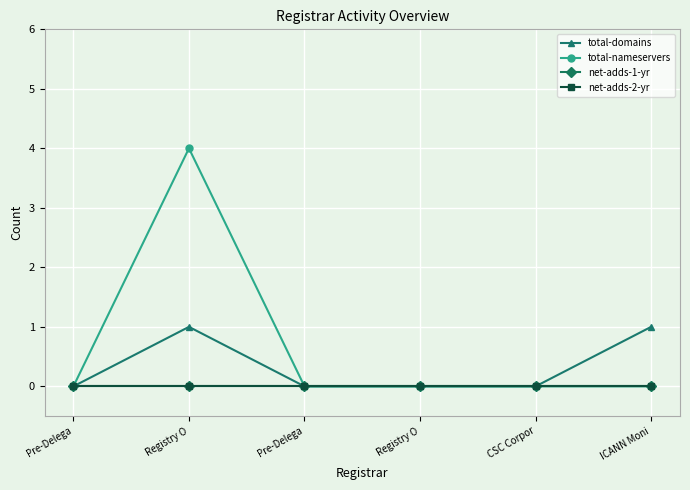

True or false: net-adds-1-yr and net-adds-2-yr cross at least once.

False